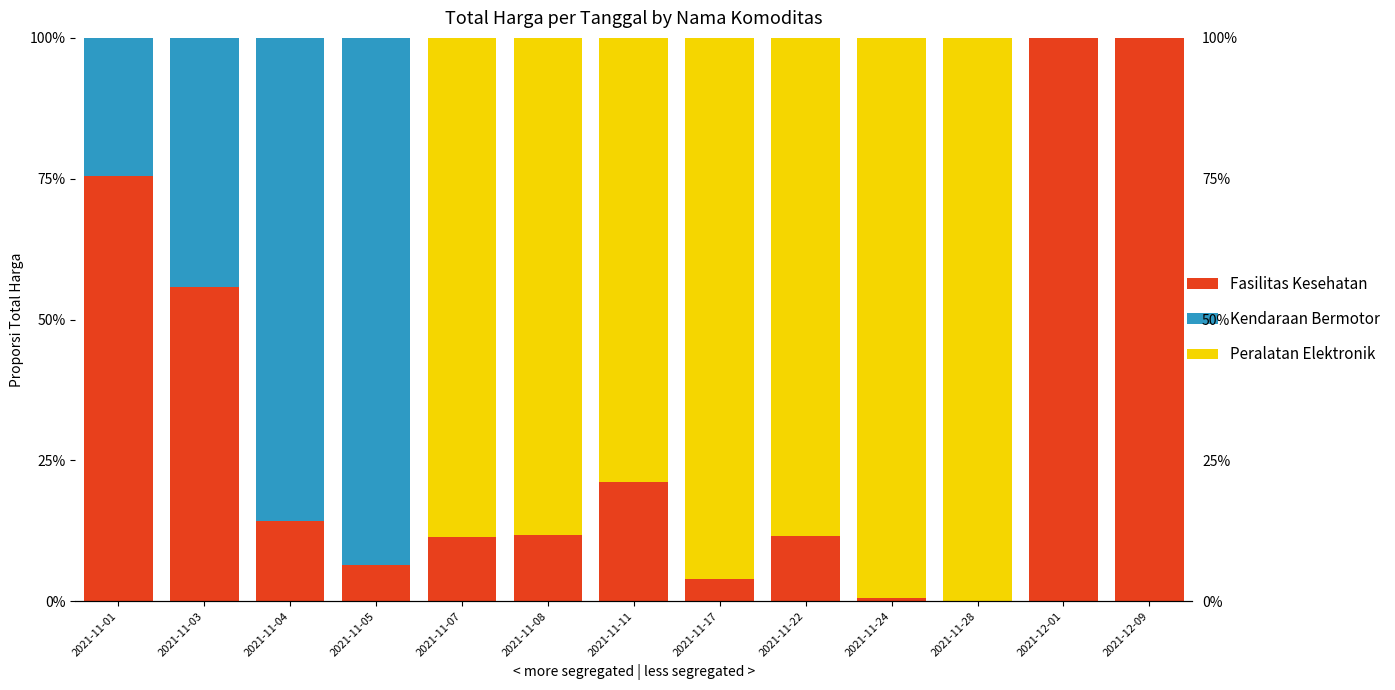

What is the difference between the maximum and second lowest values in the Kendaraan Bermotor series?

93.5